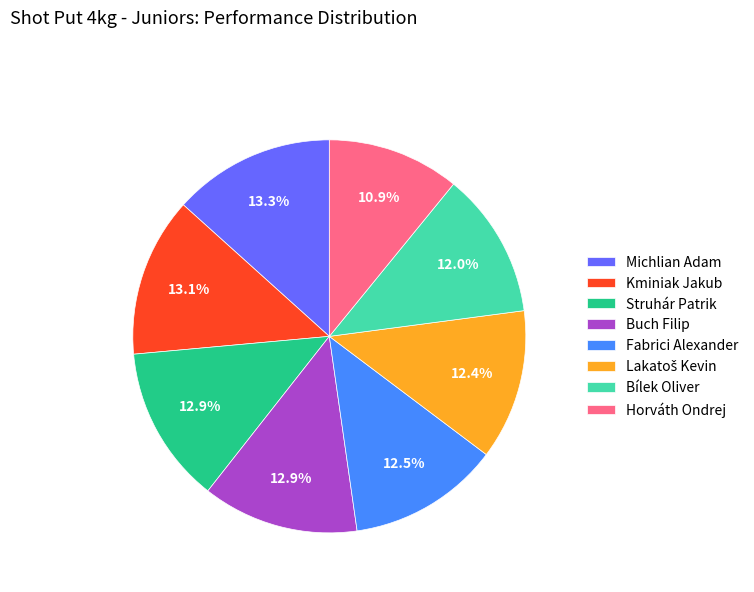

The Fabrici Alexander slice represents 19% of the pie. True or false?

False